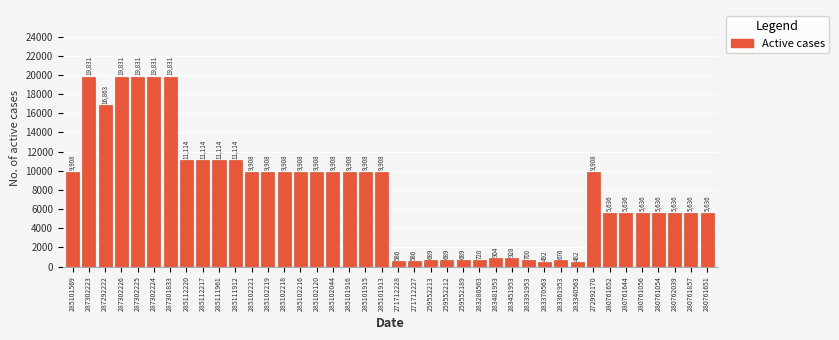

How many bars are there in total?

40